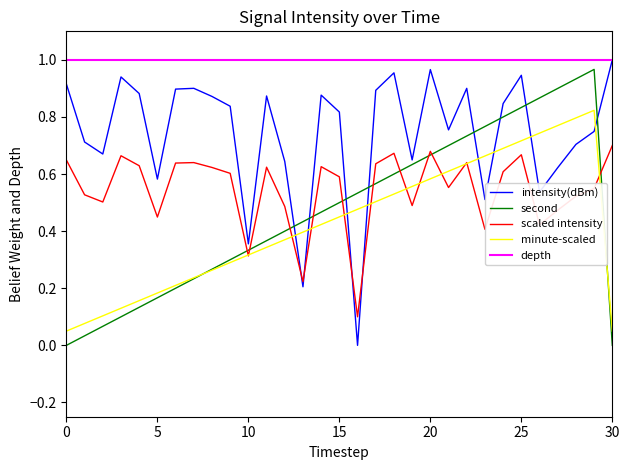

Which series has the largest total across all categories?

depth